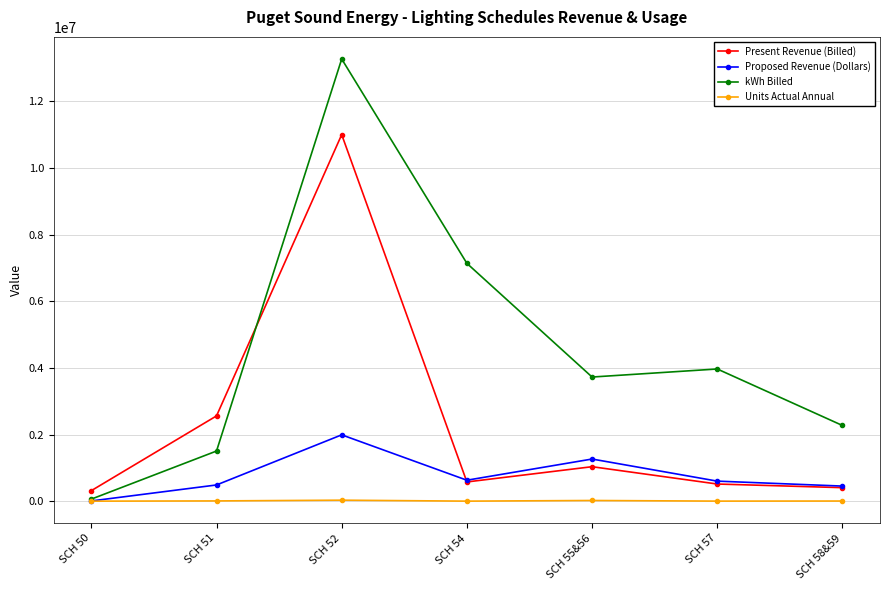

The value of kWh Billed at SCH 57 is 3966530. True or false?

True